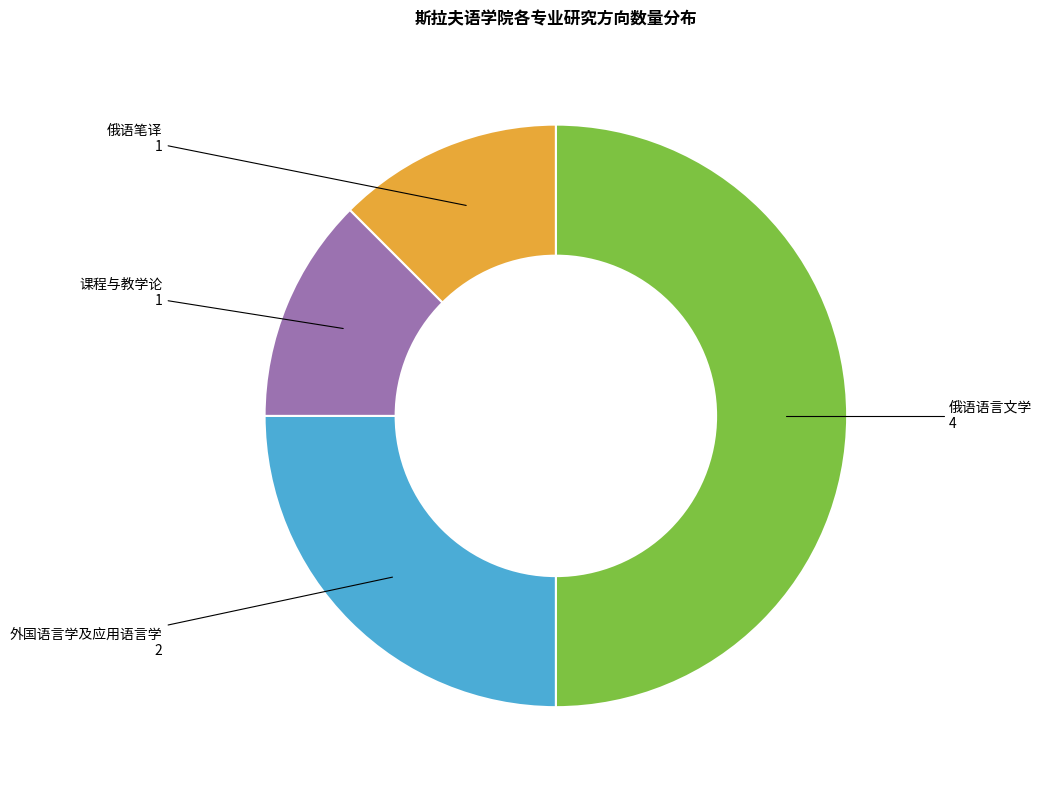

How many slices are in this pie chart?

4